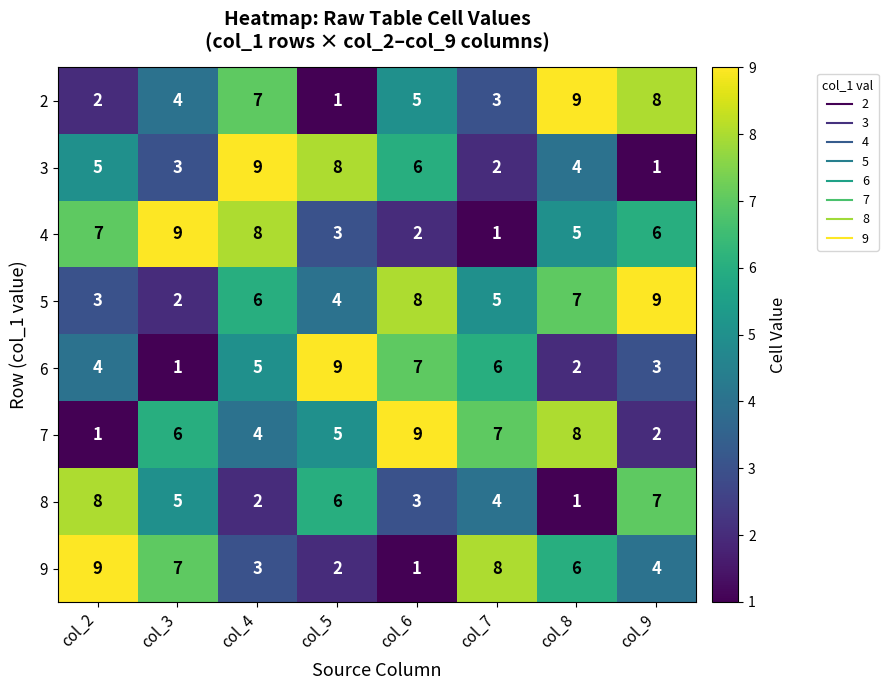

List the series in order of their peak value, highest first.

2, 3, 4, 5, 6, 7, 8, 9